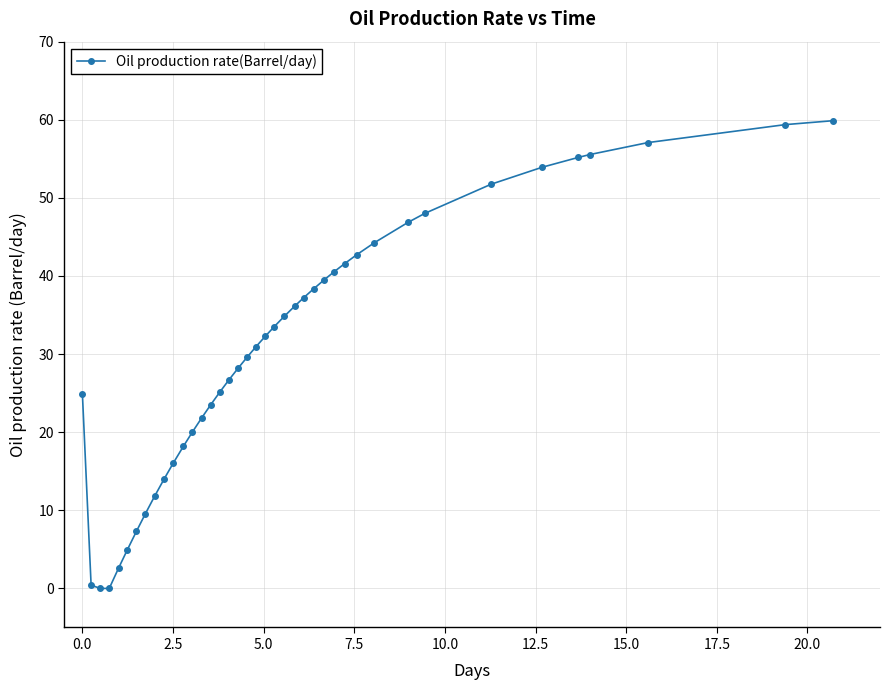

What is the value of the 27th point from the left?

39.5